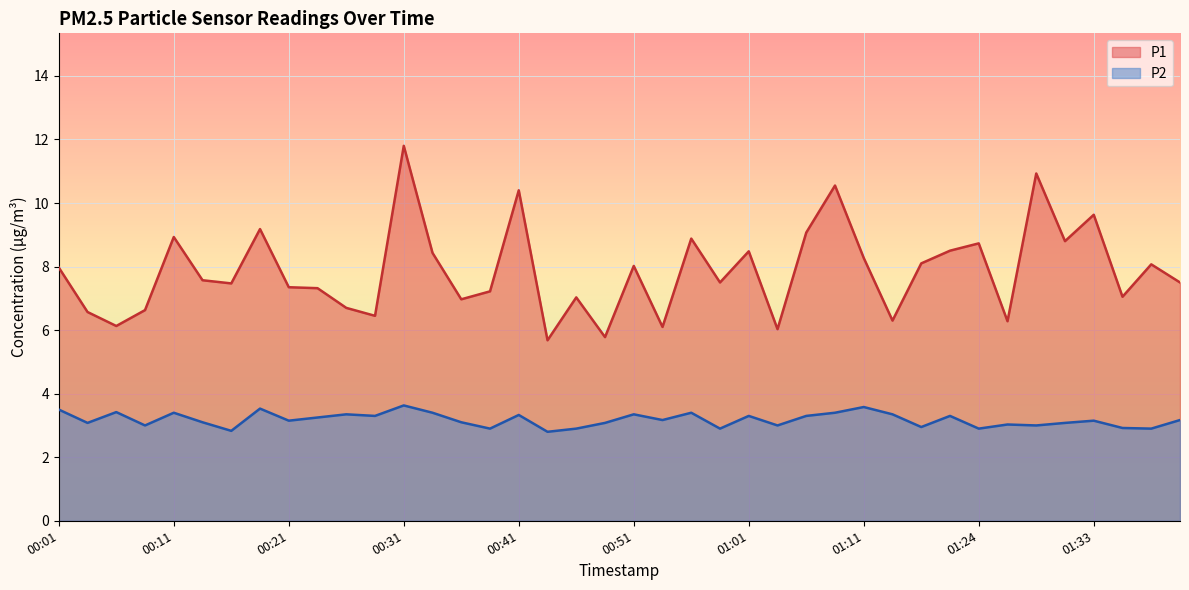

Reading right to left, list all the values displayed in this chart.

P1: 01:41=7.5	01:38=8.1	01:36=7.0	01:33=9.6	01:31=8.8	01:28=10.9	01:26=6.3	01:24=8.7	01:18=8.5	01:16=8.1	01:13=6.3	01:11=8.3	01:08=10.6	01:06=9.1	01:03=6.0	01:01=8.5	00:58=7.5	00:56=8.9	00:54=6.1	00:51=8.0	00:49=5.8	00:46=7.0	00:44=5.7	00:41=10.4	00:39=7.2	00:36=7.0	00:34=8.4	00:31=11.8	00:29=6.5	00:26=6.7	00:24=7.3	00:21=7.3	00:19=9.2	00:16=7.5	00:14=7.6	00:11=8.9	00:09=6.6	00:07=6.1	00:04=6.6	00:01=8.0
P2: 01:41=3.2	01:38=2.9	01:36=2.9	01:33=3.1	01:31=3.1	01:28=3.0	01:26=3.0	01:24=2.9	01:18=3.3	01:16=3.0	01:13=3.4	01:11=3.6	01:08=3.4	01:06=3.3	01:03=3.0	01:01=3.3	00:58=2.9	00:56=3.4	00:54=3.2	00:51=3.4	00:49=3.1	00:46=2.9	00:44=2.8	00:41=3.3	00:39=2.9	00:36=3.1	00:34=3.4	00:31=3.6	00:29=3.3	00:26=3.4	00:24=3.2	00:21=3.1	00:19=3.5	00:16=2.8	00:14=3.1	00:11=3.4	00:09=3.0	00:07=3.4	00:04=3.1	00:01=3.5